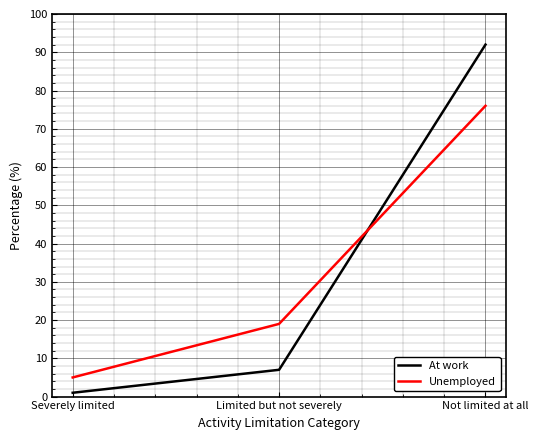

What position from the left is Limited but not severely?

2